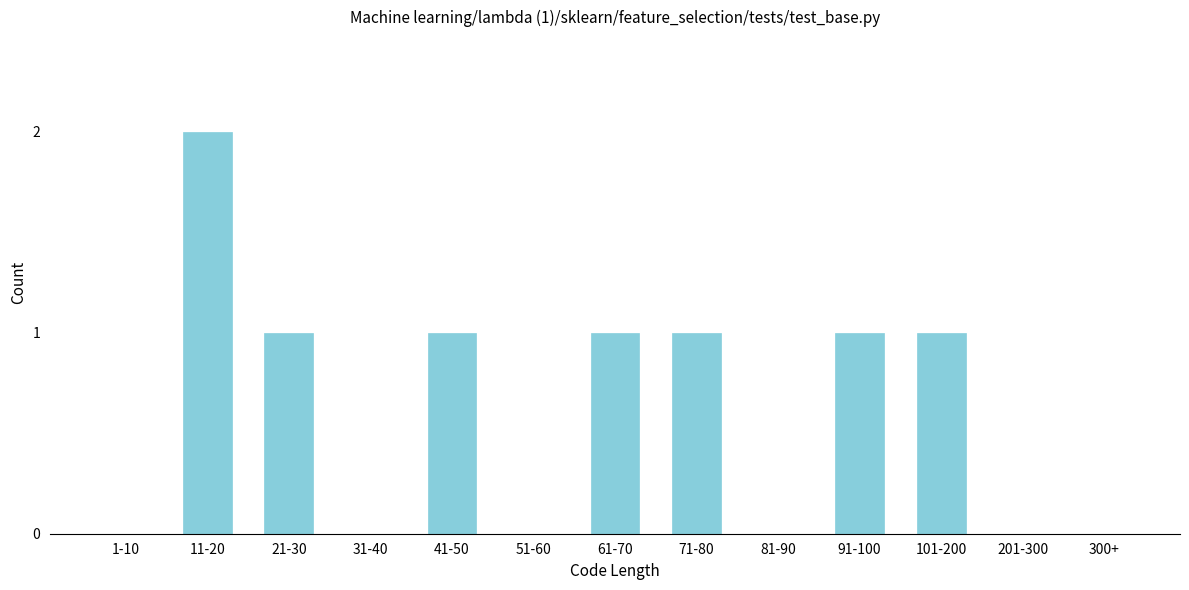

What is the sum of the values at 11-20 and 71-80?

3